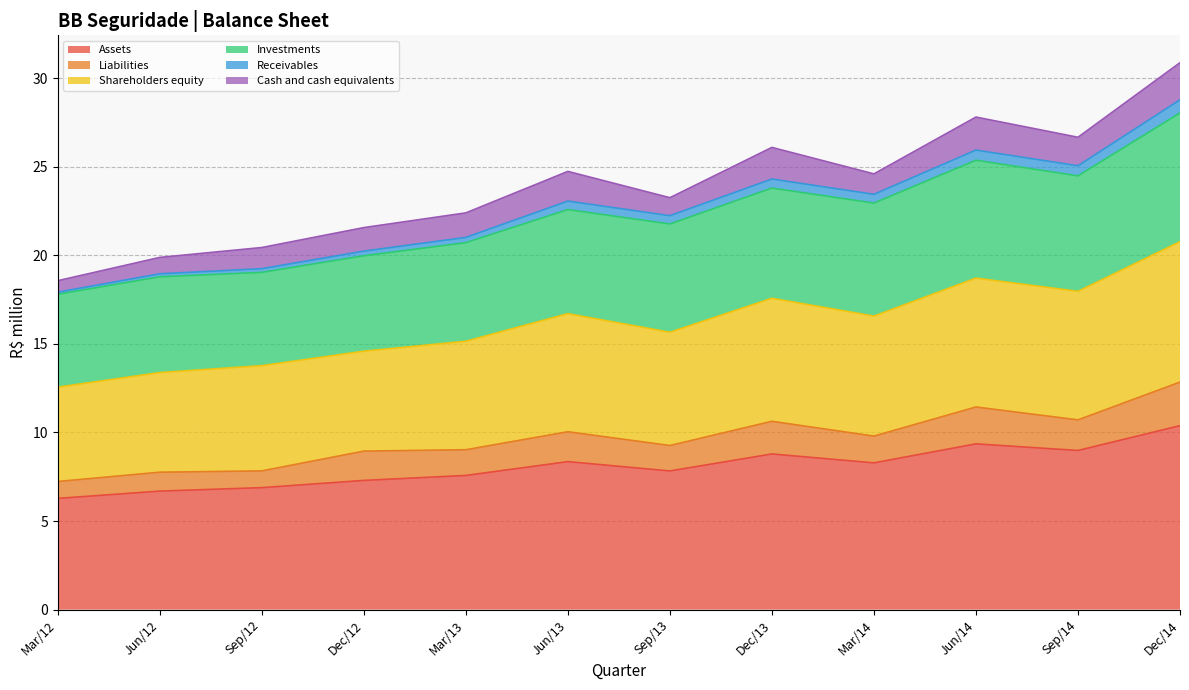

True or false: Assets and Receivables cross at least once.

False